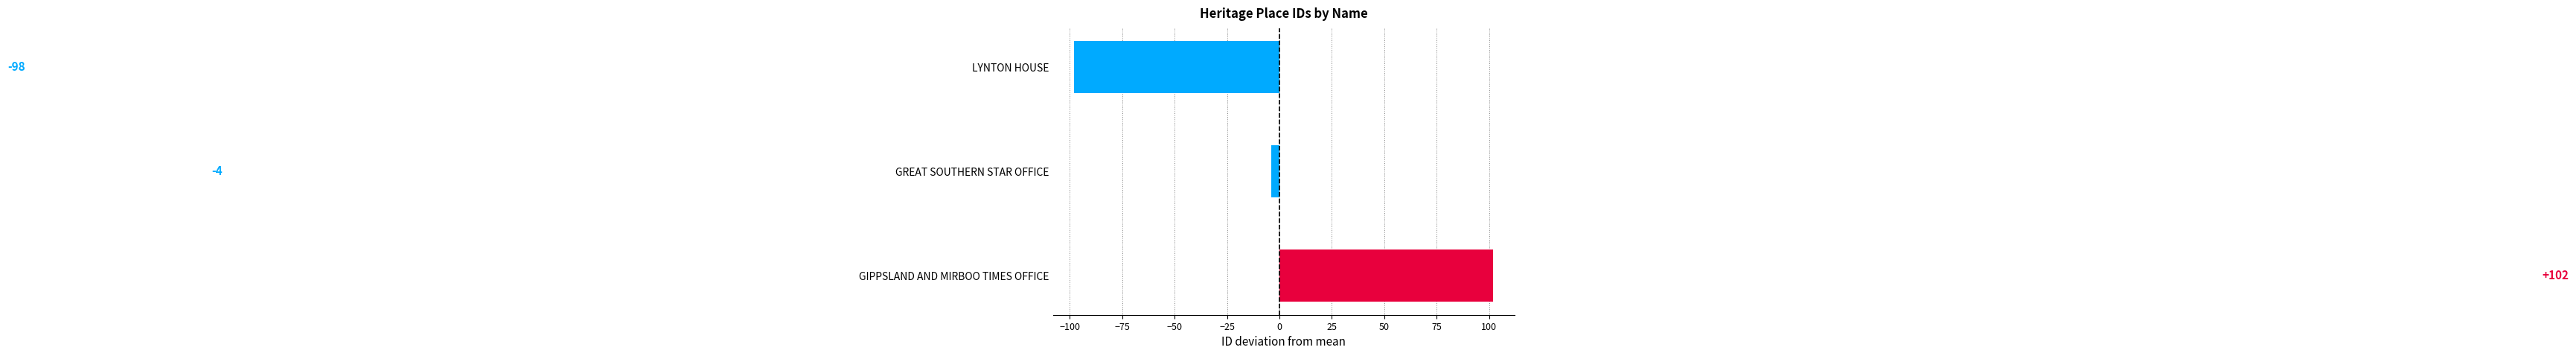

How many values are between -98 and 102?

3